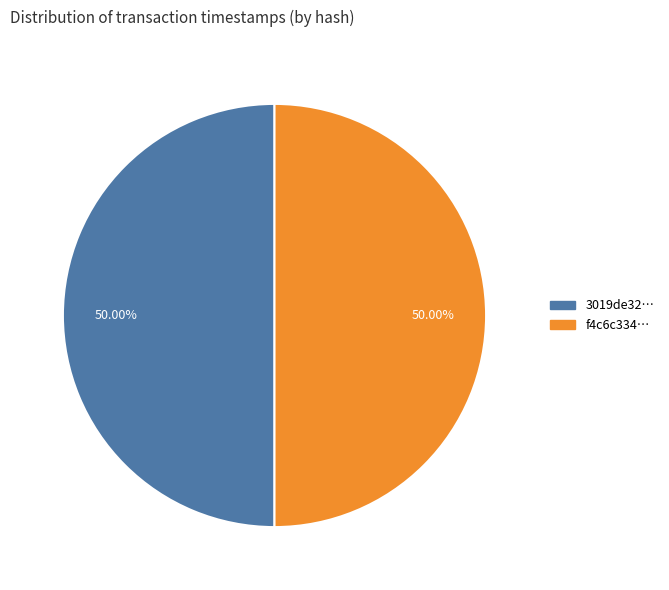

Is the sum of 3019de32… and f4c6c334… greater than half?

Yes